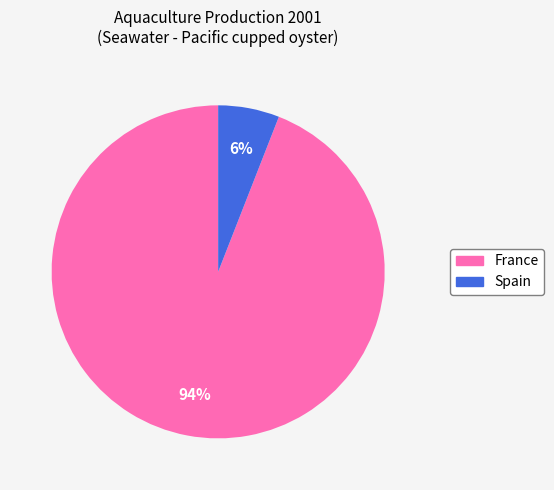

To the nearest percent, what is the difference between the largest and smallest slice percentages?

88%